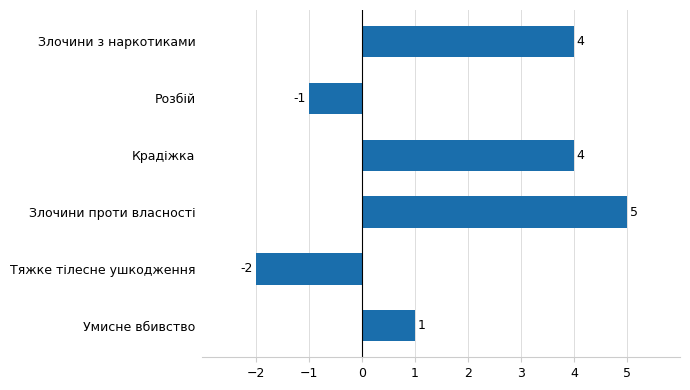

Where is the data nearest to the value 1?

Умисне вбивство